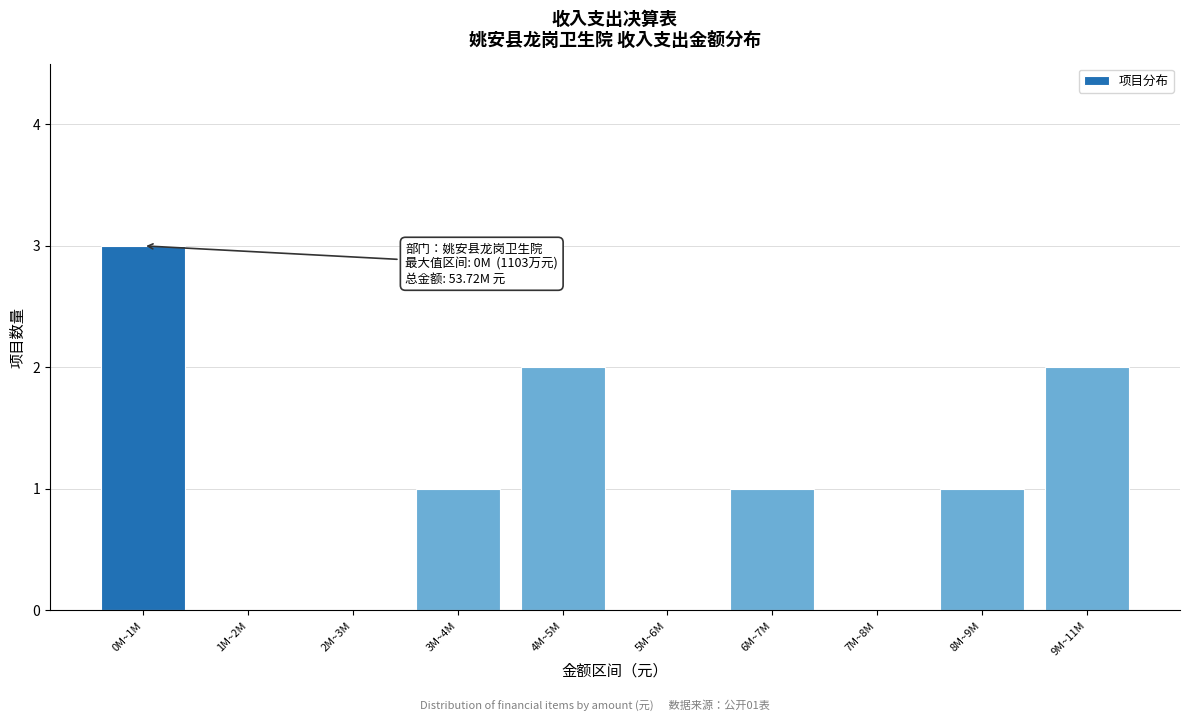

Reading right to left, extract all data points from this chart.

9M~11M=2	8M~9M=1	7M~8M=0	6M~7M=1	5M~6M=0	4M~5M=2	3M~4M=1	2M~3M=0	1M~2M=0	0M~1M=3